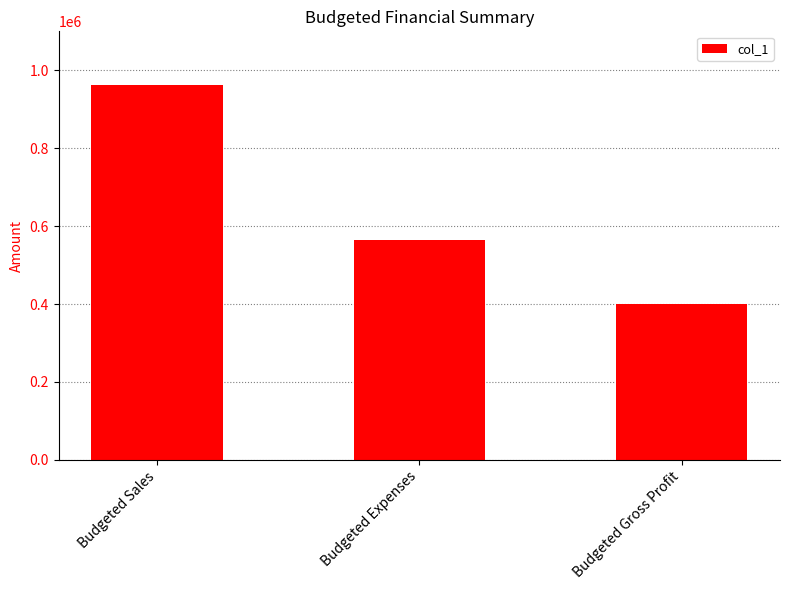

Which label corresponds to the smallest value in the chart?

Budgeted Gross Profit